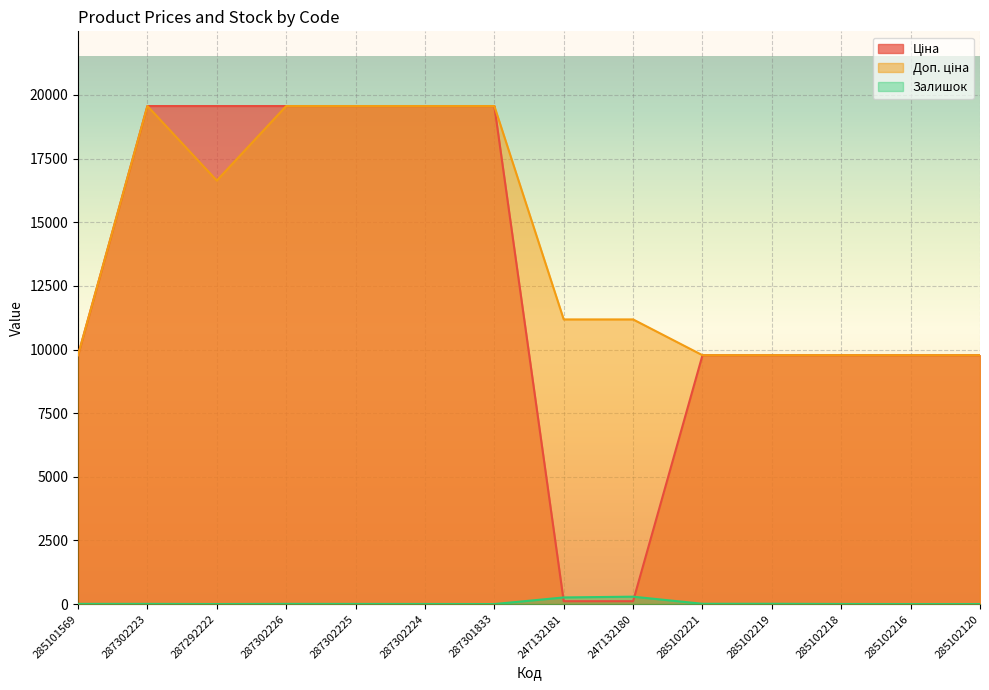

List the labels in order of Залишок value, smallest first.

287301833, 285102216, 285102120, 287292222, 287302224, 285102218, 287302225, 285101569, 287302223, 287302226, 285102221, 285102219, 247132181, 247132180